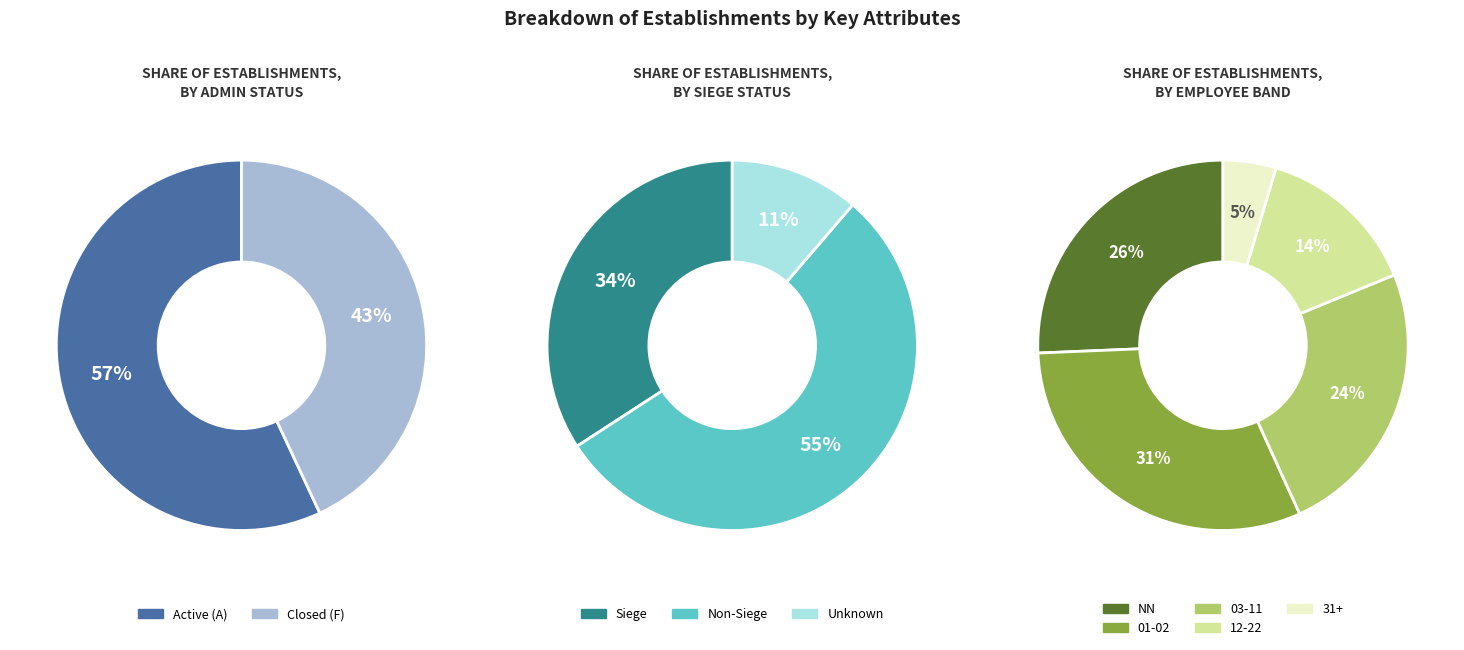

To the nearest percent, what is the difference between the 12 and 11 slice percentages?

2%